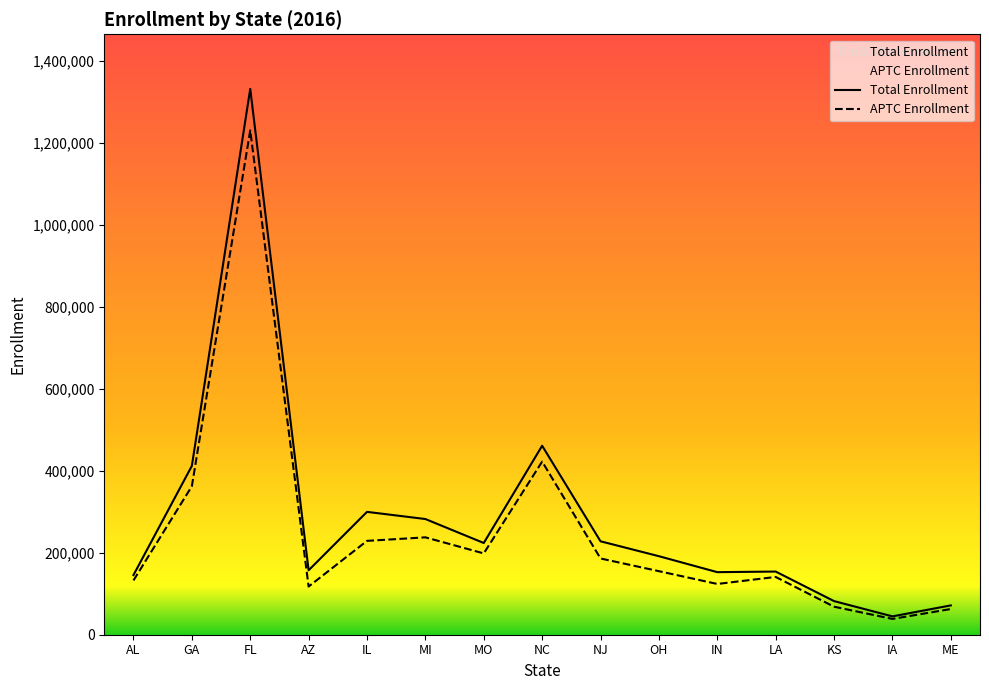

Reading right to left, transcribe all the data shown in this chart.

Total Enrollment: ME=71548	IA=44744	KS=82021	LA=154090	IN=152632	OH=191593	NJ=227954	NC=461032	MO=223759	MI=282267	IL=299754	AZ=157209	FL=1331747	GA=411839	AL=145550
APTC Enrollment: ME=62693	IA=38564	KS=68365	LA=140934	IN=123843	OH=155029	NJ=186030	NC=422389	MO=198376	MI=237576	IL=228961	AZ=117523	FL=1230481	GA=362268	AL=132450